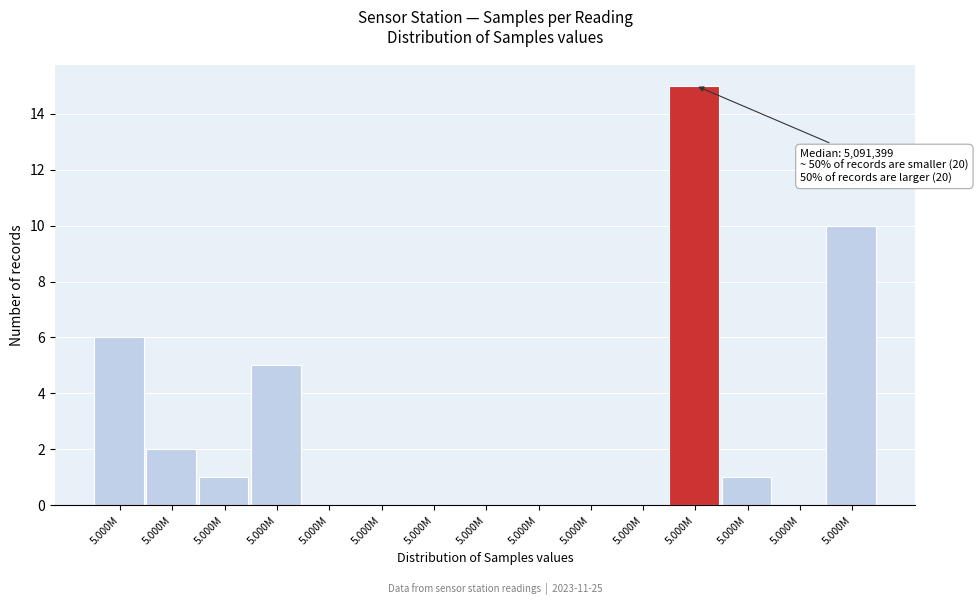

Count the number of categories in the chart.

15